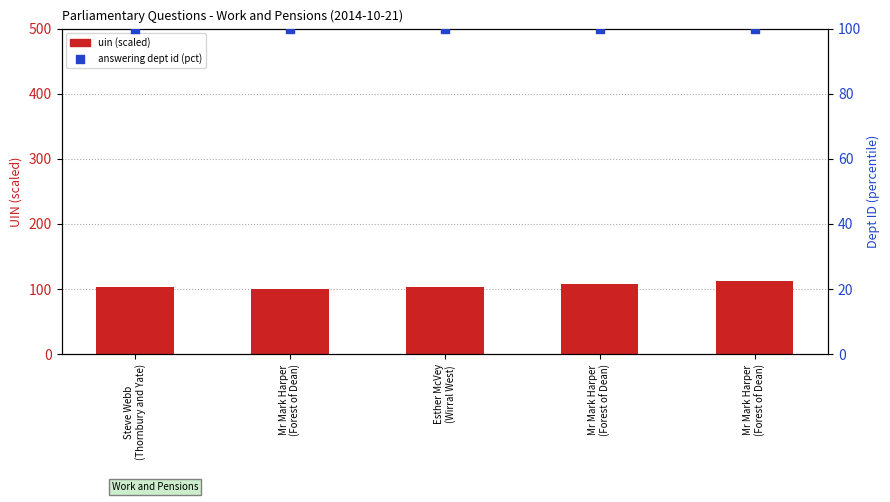

Which series reaches the minimum Y coordinate?

uin (scaled)